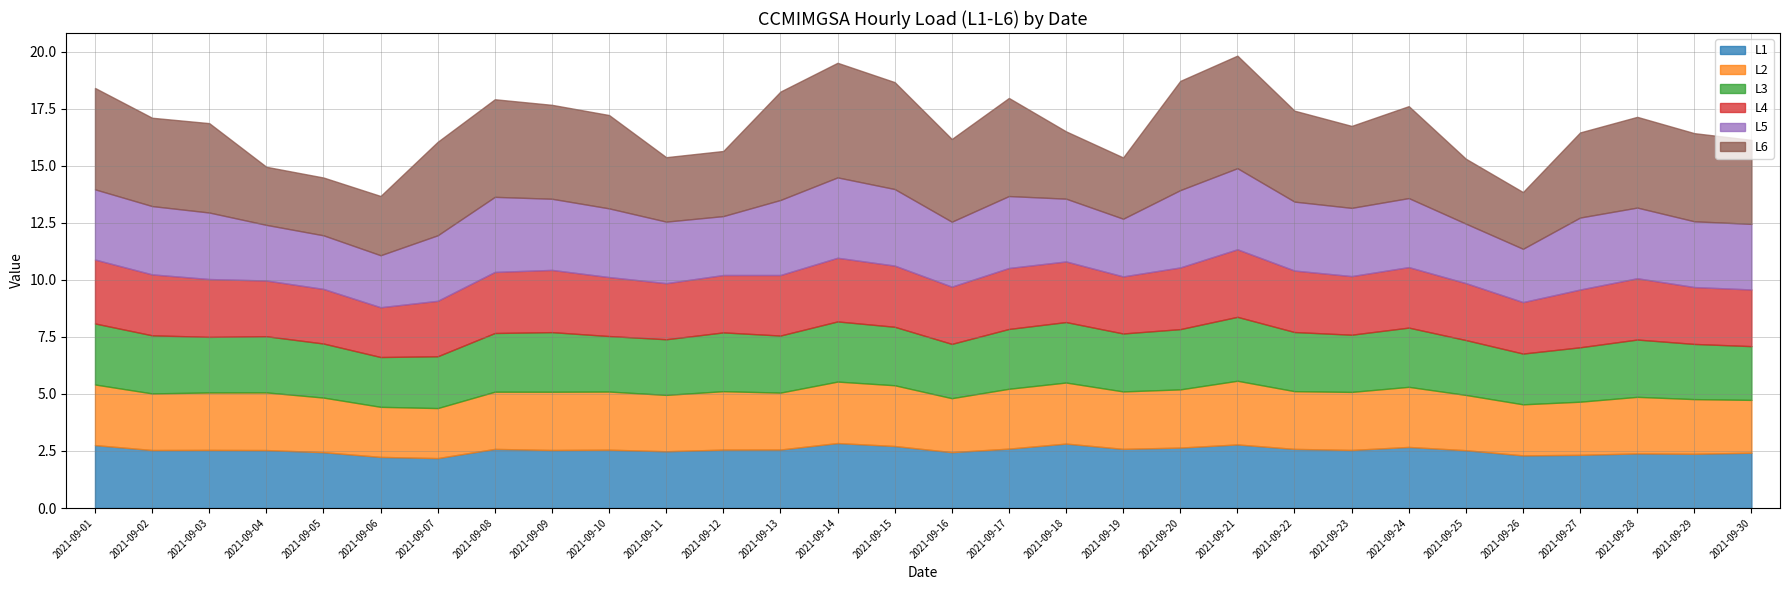

Rank the series by their maximum value, from lowest to highest.

L2, L3, L1, L4, L5, L6